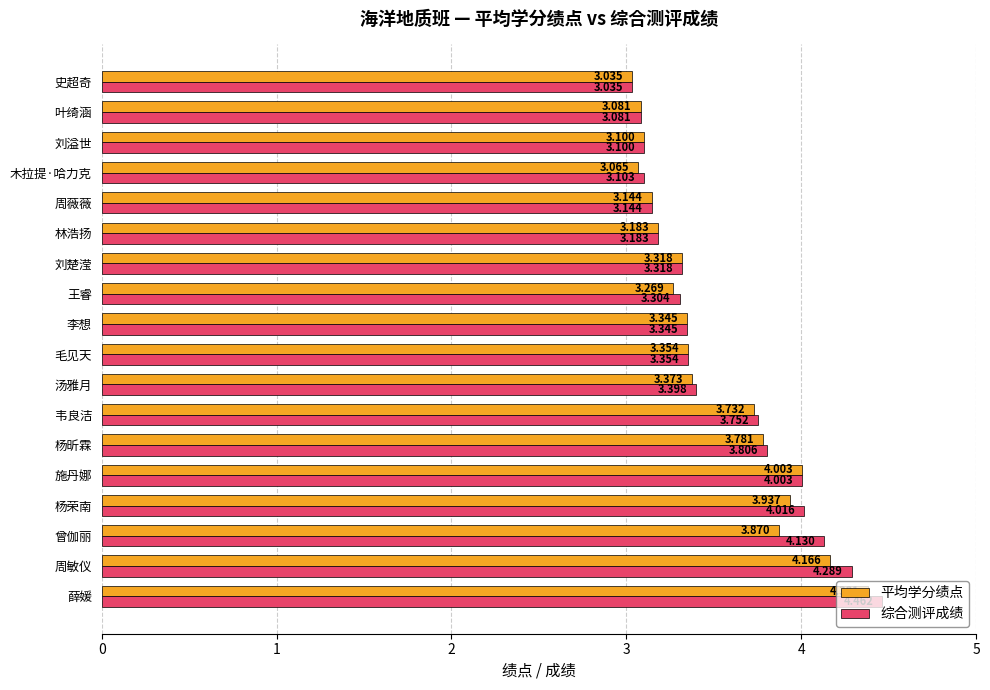

Which series has the largest total across all categories?

综合测评成绩